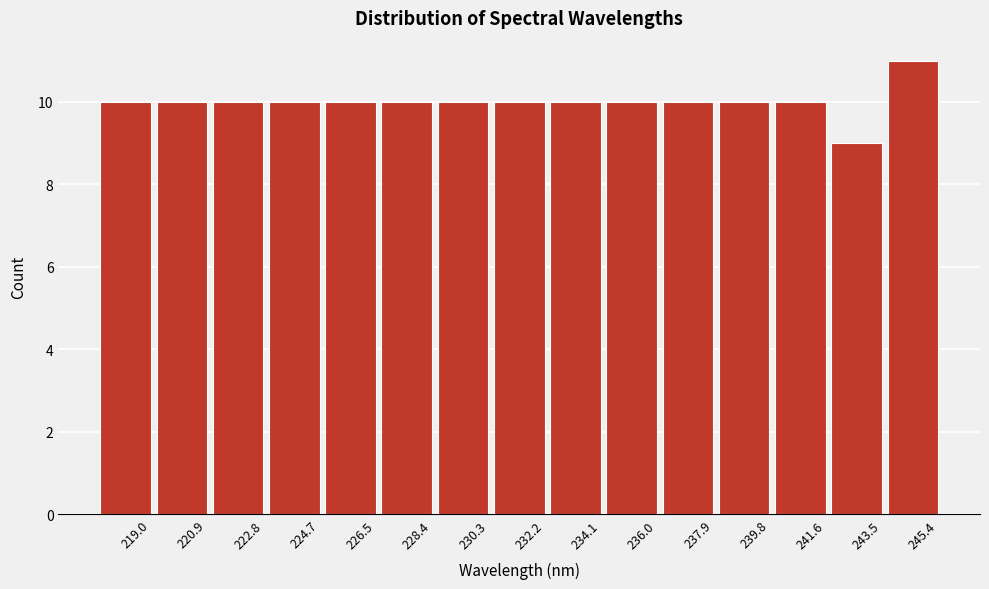

Reading left to right, what are all the values shown in this chart?

10	10	10	10	10	10	10	10	10	10	10	10	10	9	11